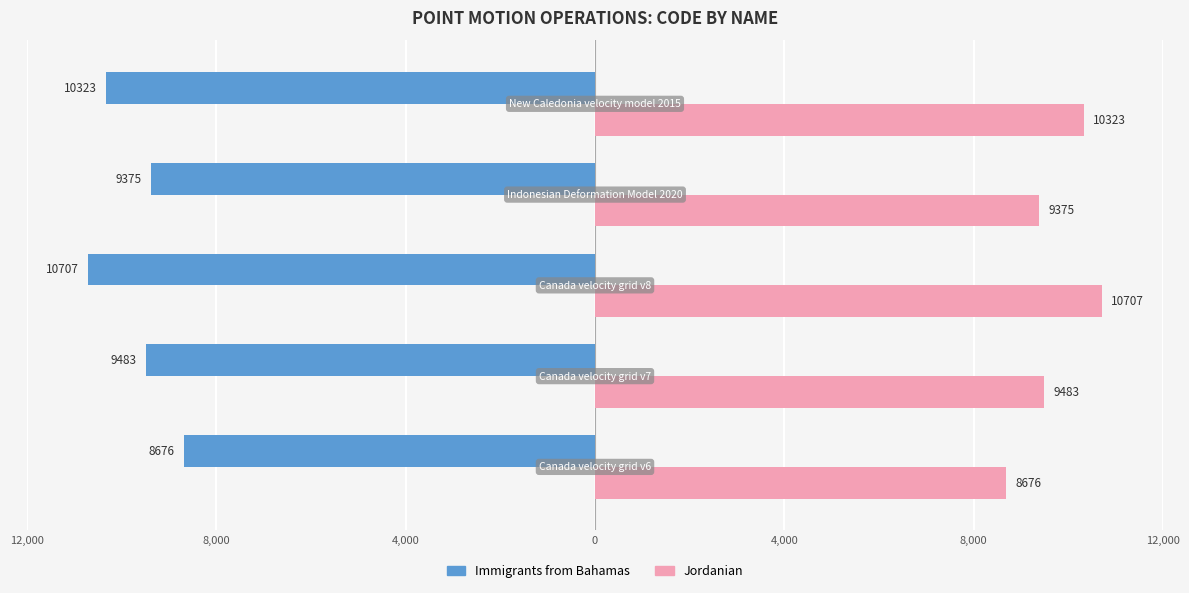

What are all the series names shown in the legend?

Immigrants from Bahamas, Jordanian